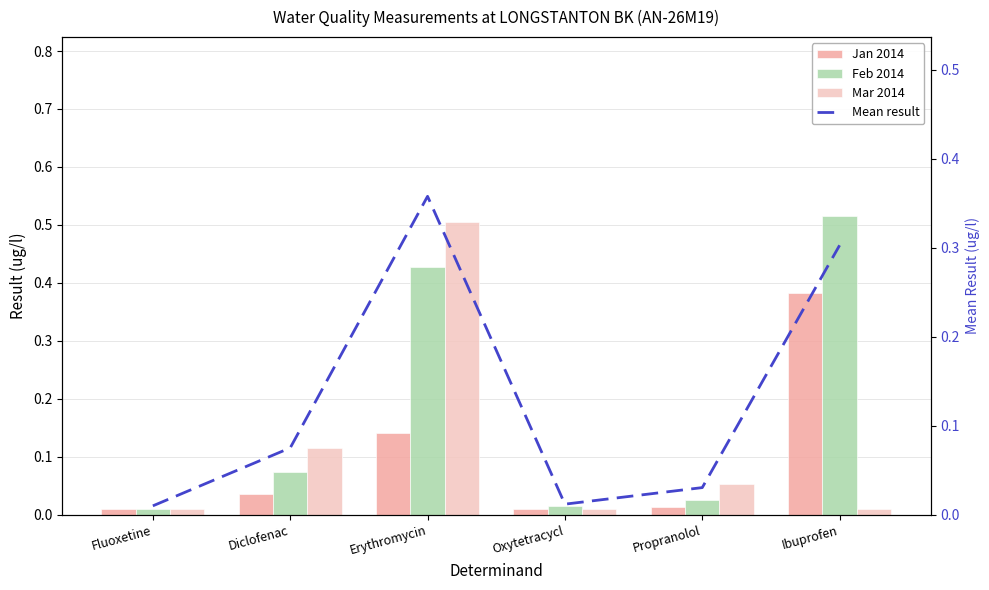

What is the label of the 3rd bar from the left?

Erythromycin